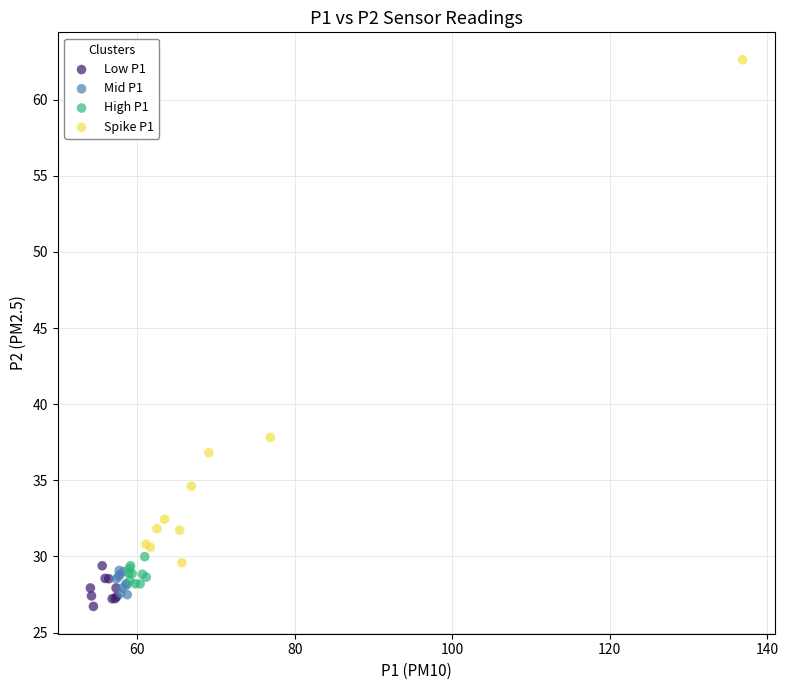

Which series contains the highest Y value?

Spike P1